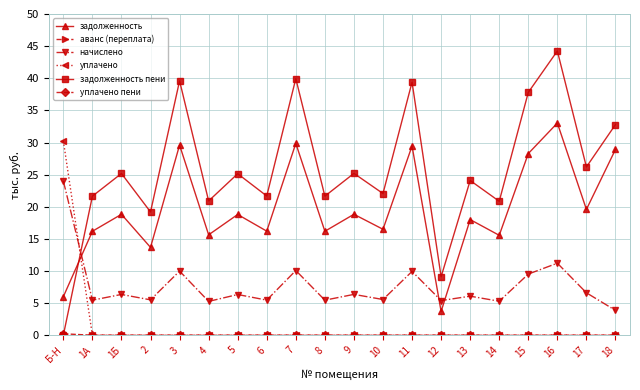

Which series has the largest total across all categories?

задолженность пени